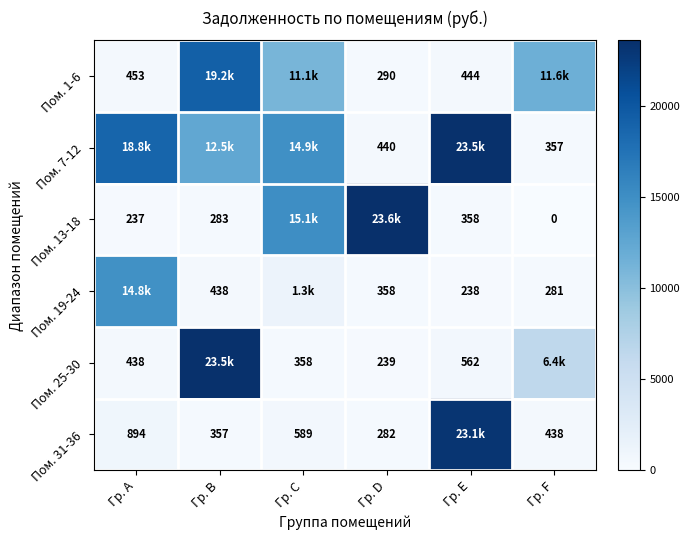

Count the number of categories in the chart.

6